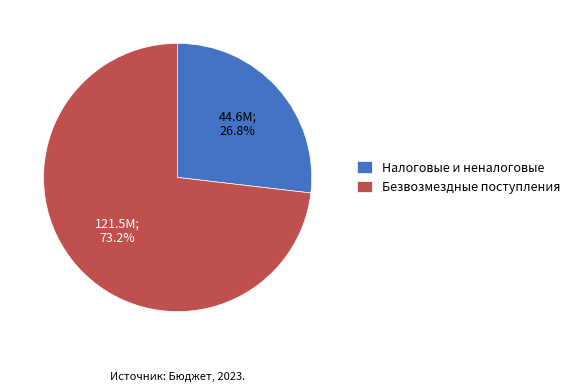

How much of the chart is everything except Безвозмездные поступления?

26.8%